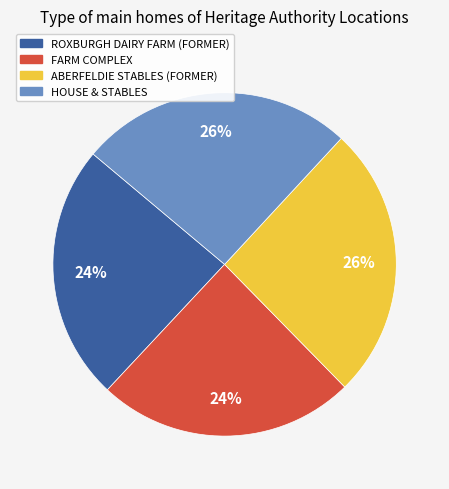

Combined, do FARM COMPLEX and ROXBURGH DAIRY FARM (FORMER) account for over 50%?

No